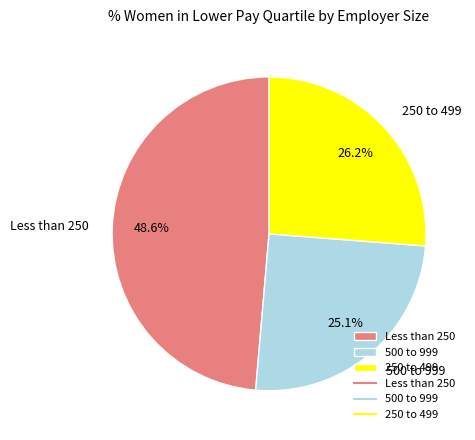

Count the number of slices in the pie.

3